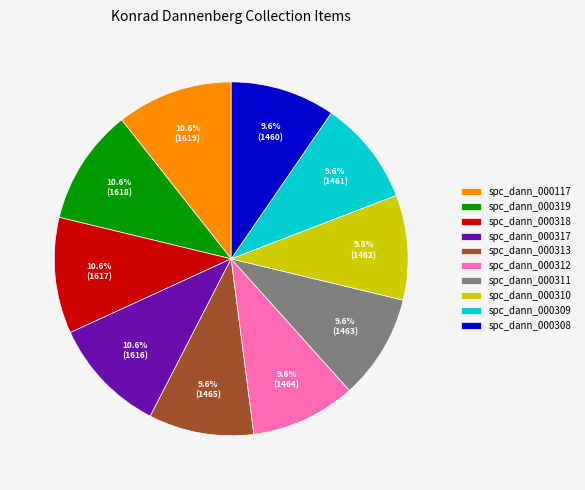

The spc_dann_000117 slice represents 11% of the pie. True or false?

True